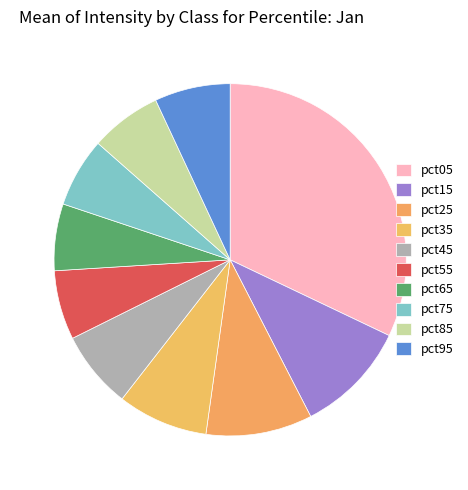

How many segments does this pie chart have?

10